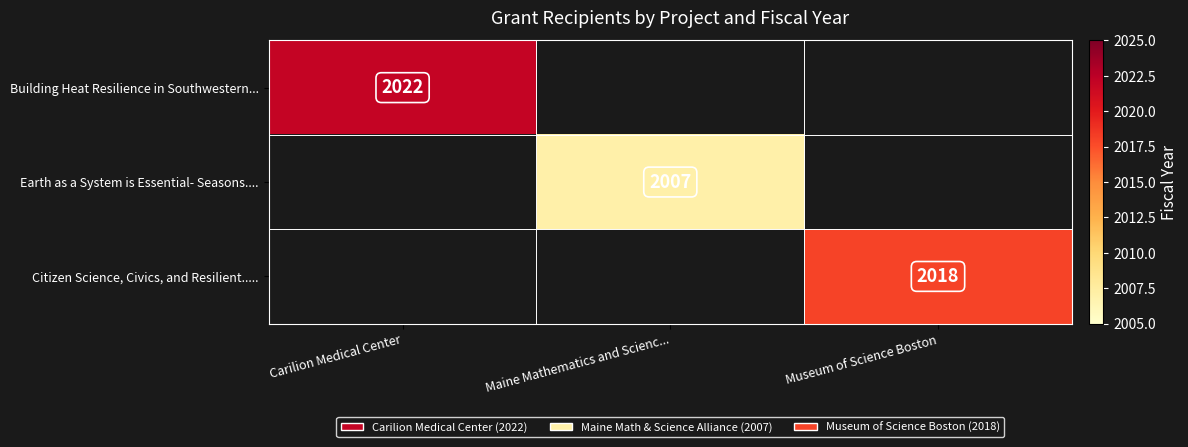

What is the minimum value shown in the chart?

2007.0